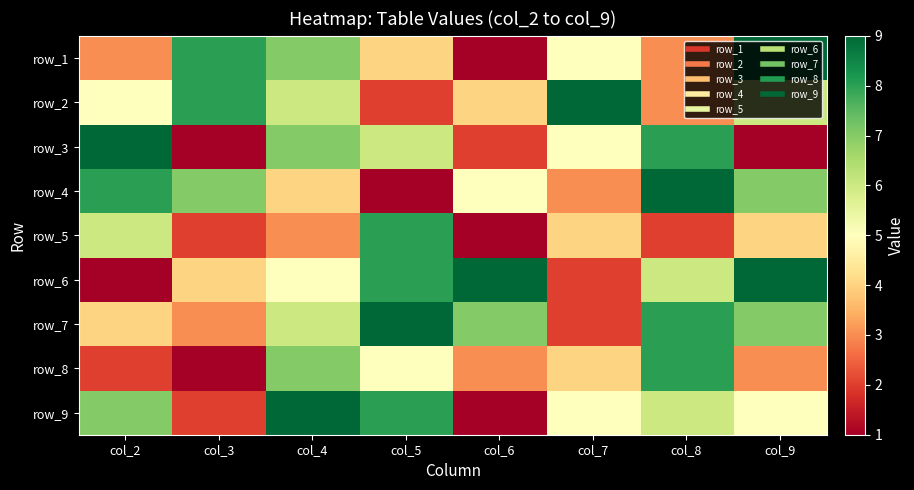

True or false: row_1 has a value of 12 at col_3.

False